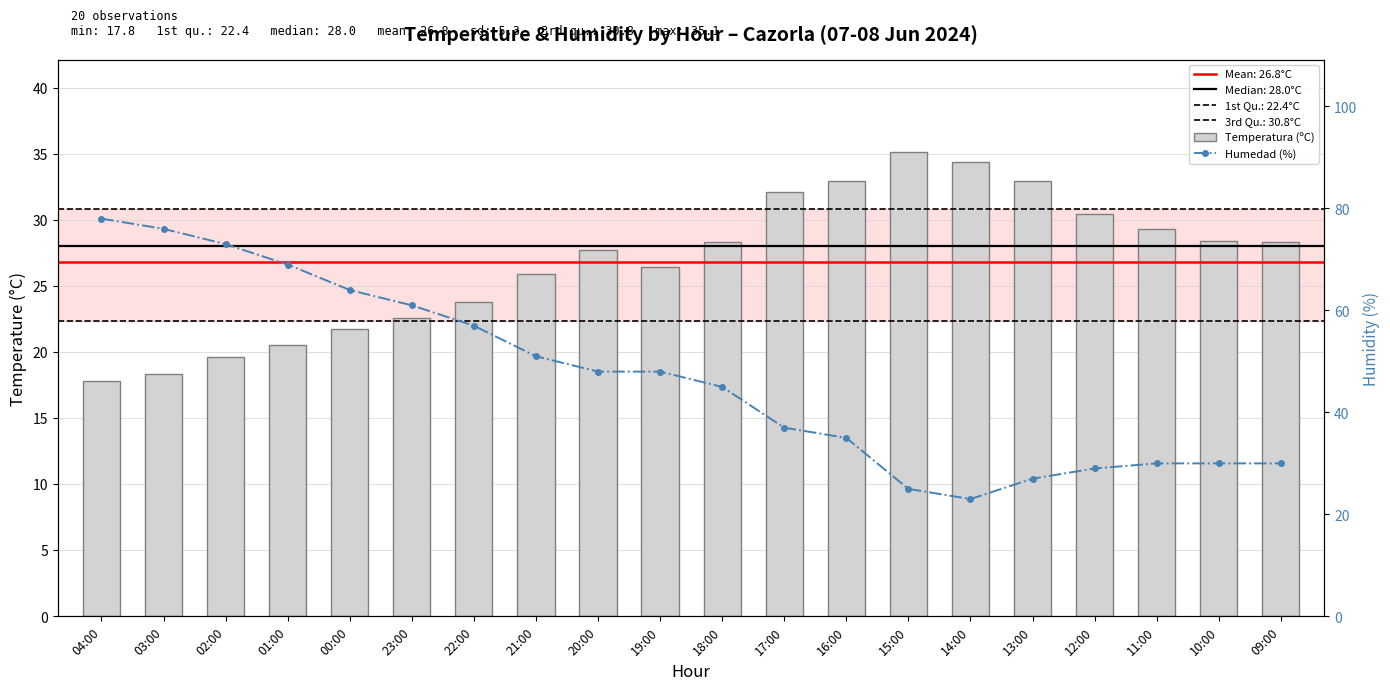

Is it true that Temperatura (ºC) equals 14.6 at 16:00?

False